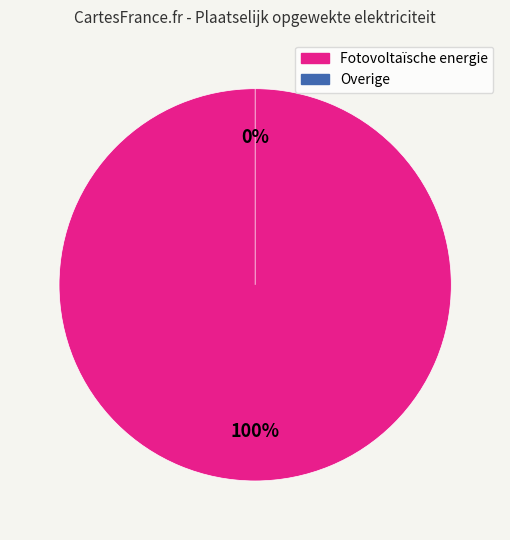

What is the majority slice?

Fotovoltaïsche energie